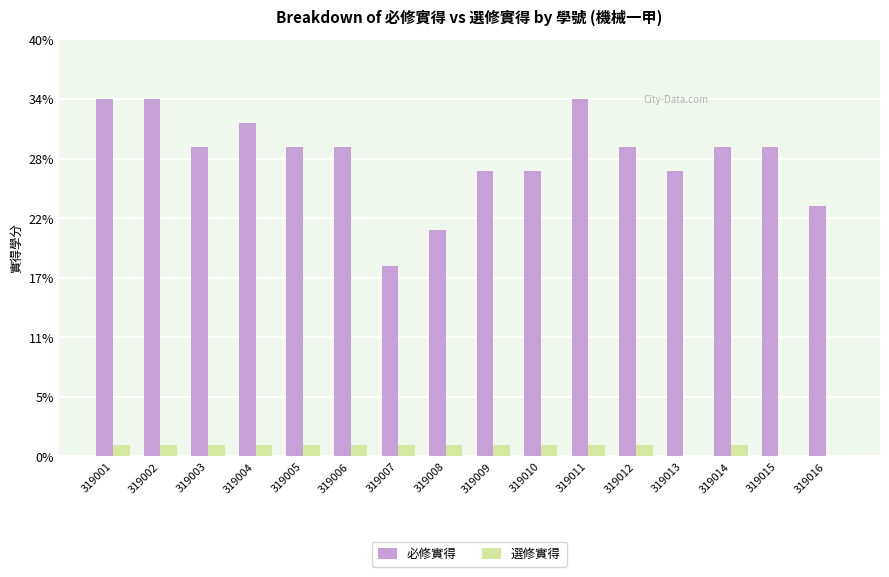

What is the difference between the 必修實得 values at 319006 and 319010?

2